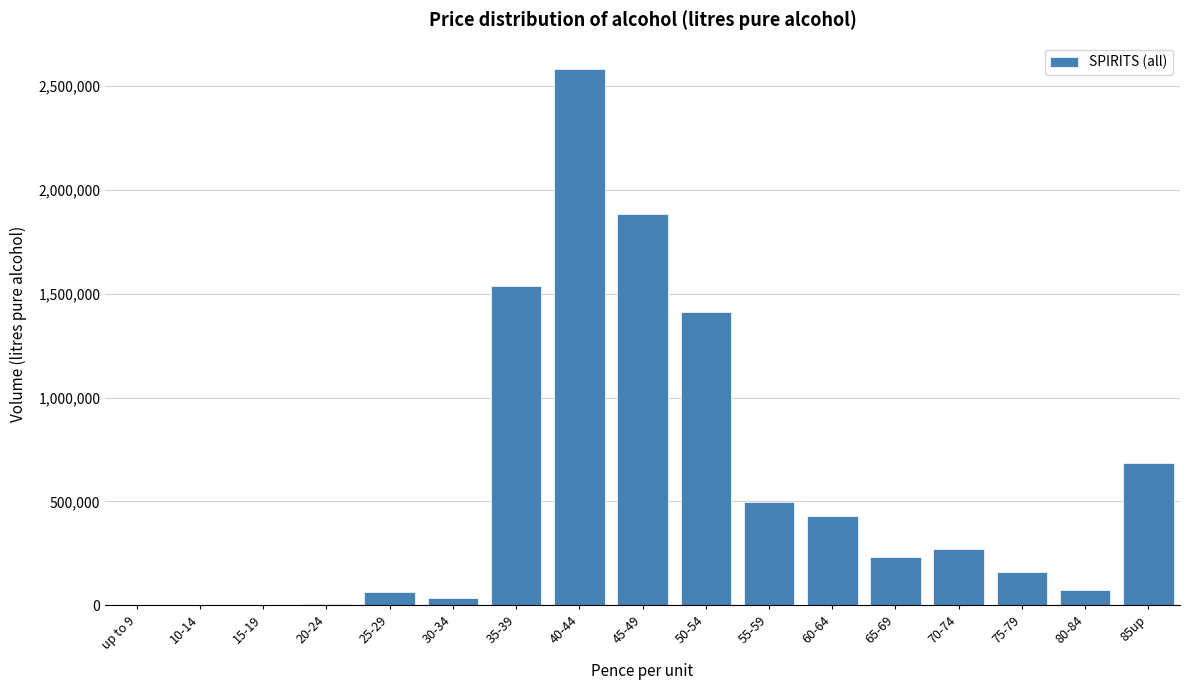

What is the sum of all values?

9878134.5